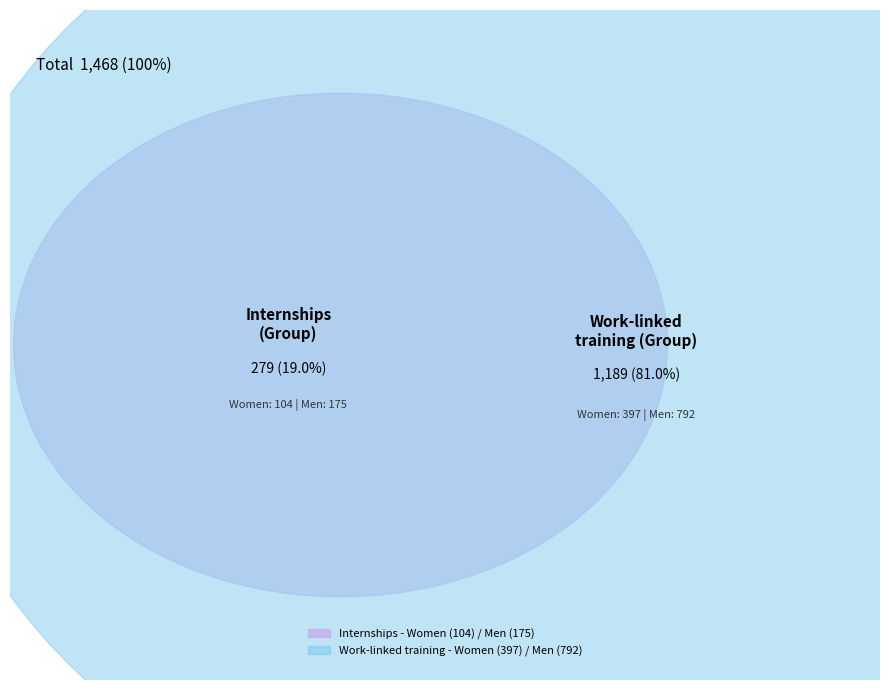

What is the total percentage of Internships - Men and Internships - Women?

19.0%